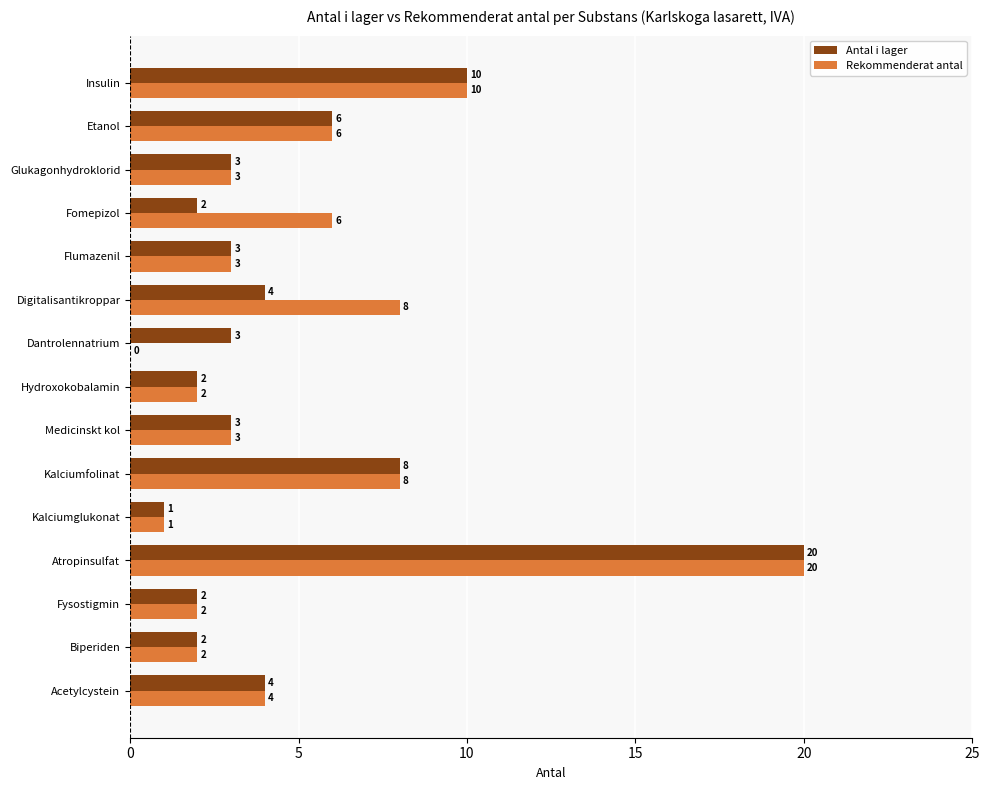

The Antal i lager series shows 4 at Acetylcystein. True or false?

True